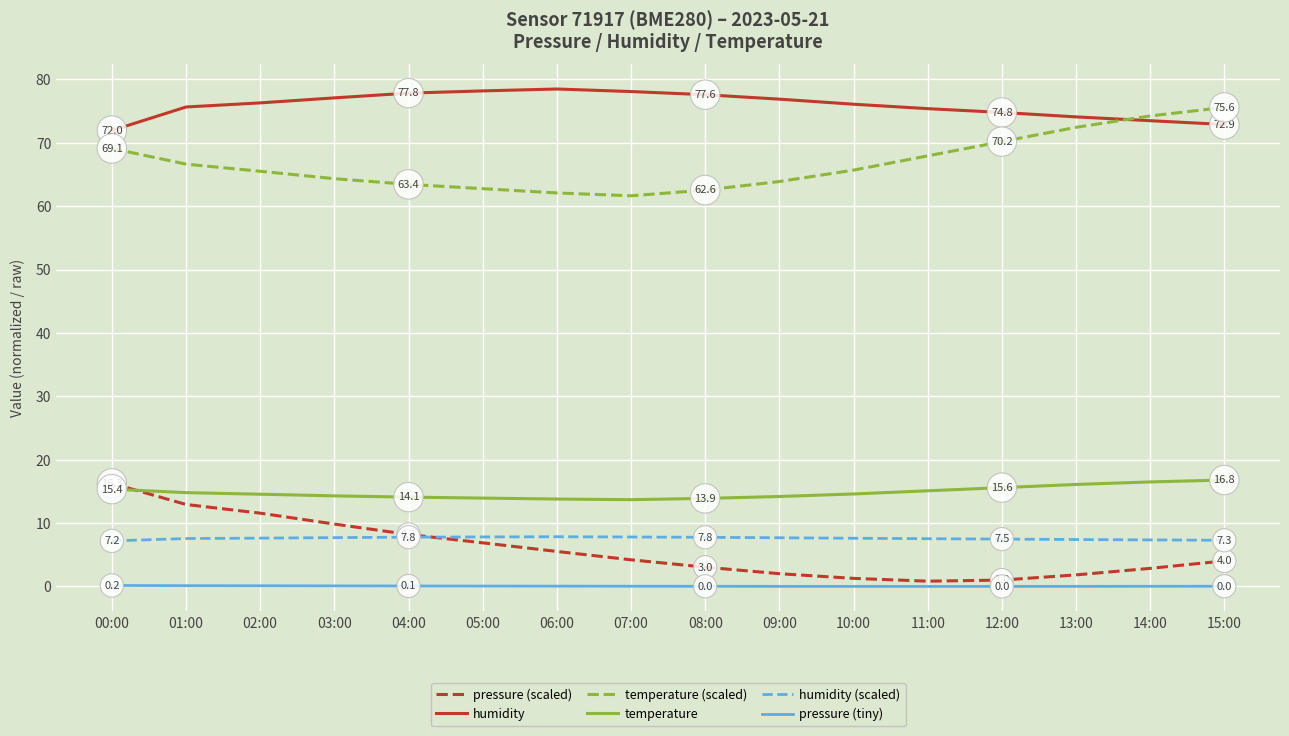

True or false: pressure (tiny) and temperature cross at least once.

False